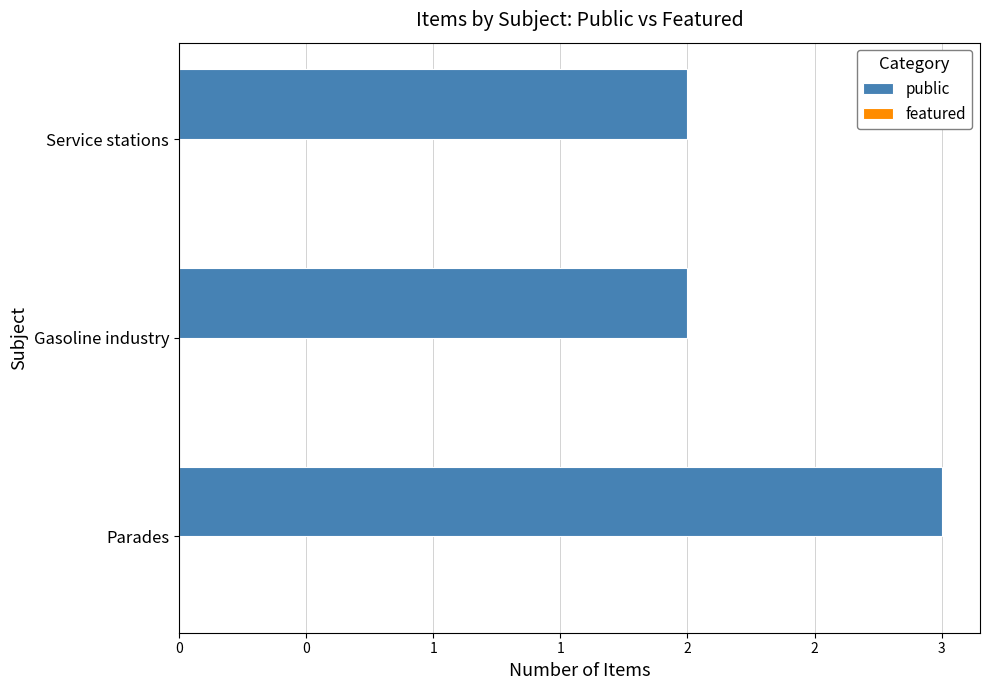

Does the chart contain any negative values?

No